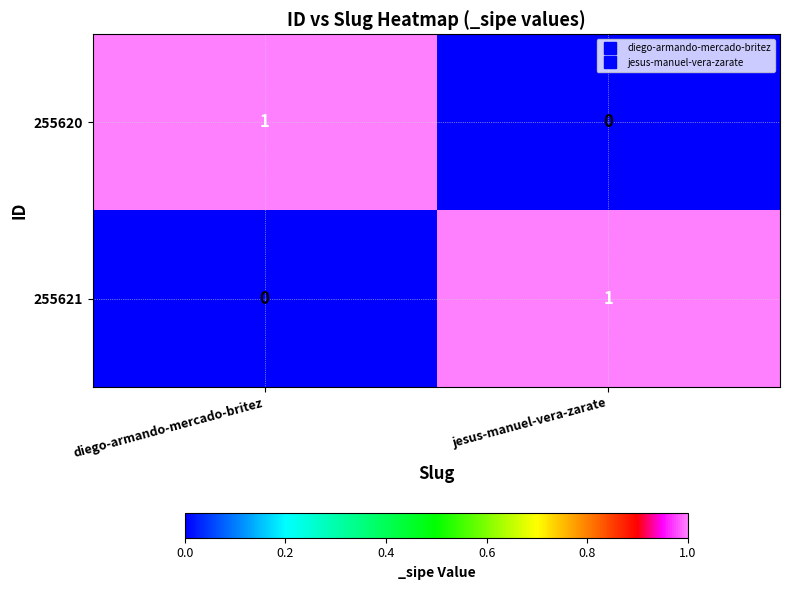

Is it true that 255621 equals 1 at jesus-manuel-vera-zarate?

True